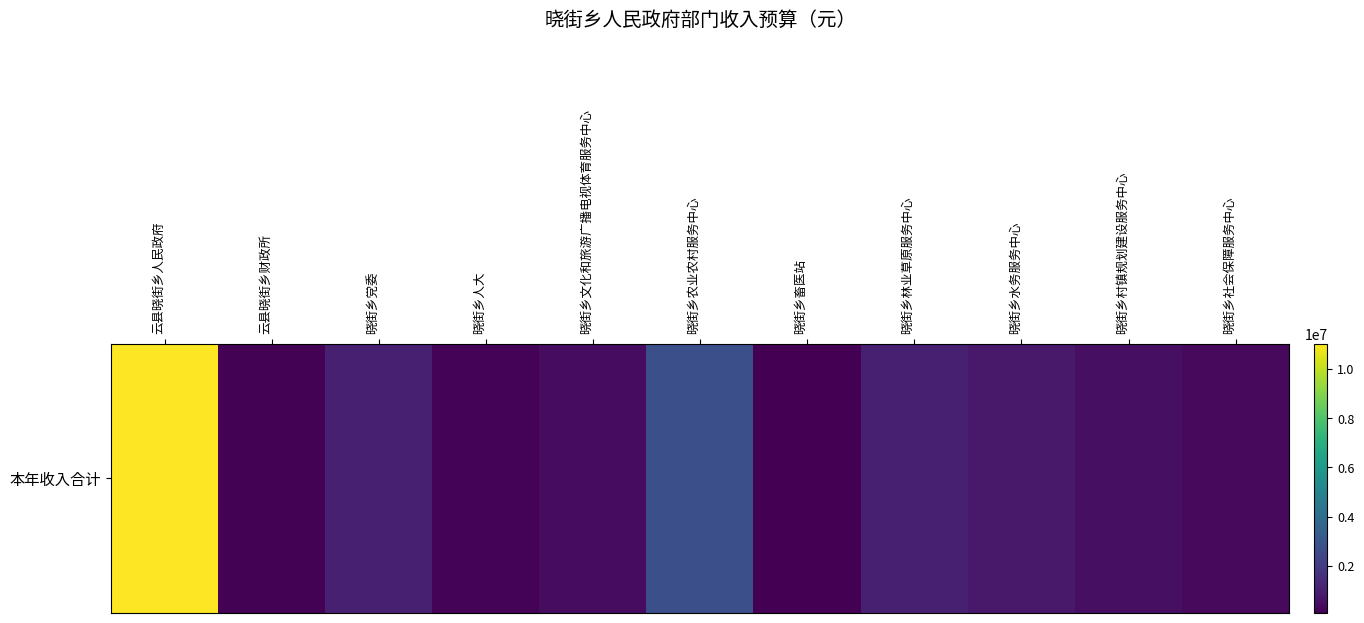

The chart shows a value of 536365.8 at 晓街乡村镇规划建设服务中心. True or false?

True